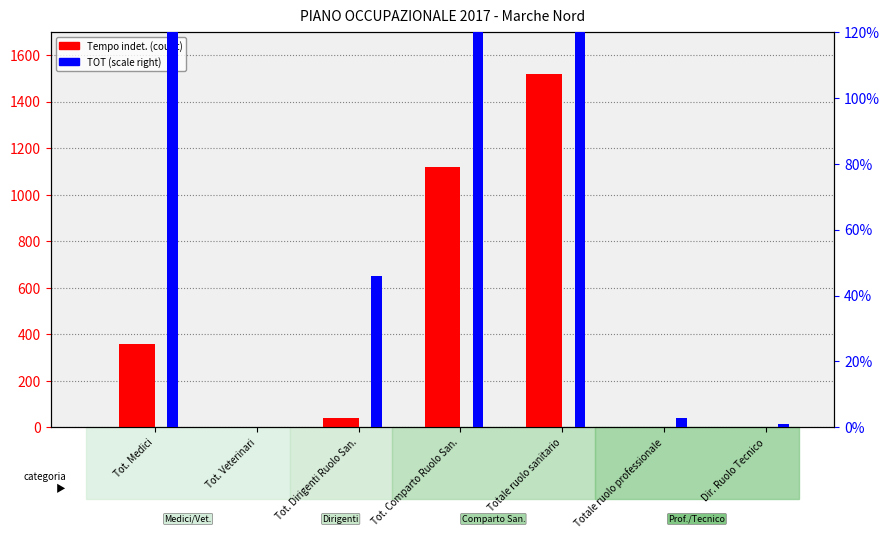

At which category is the sum across all series the highest?

Totale ruolo sanitario